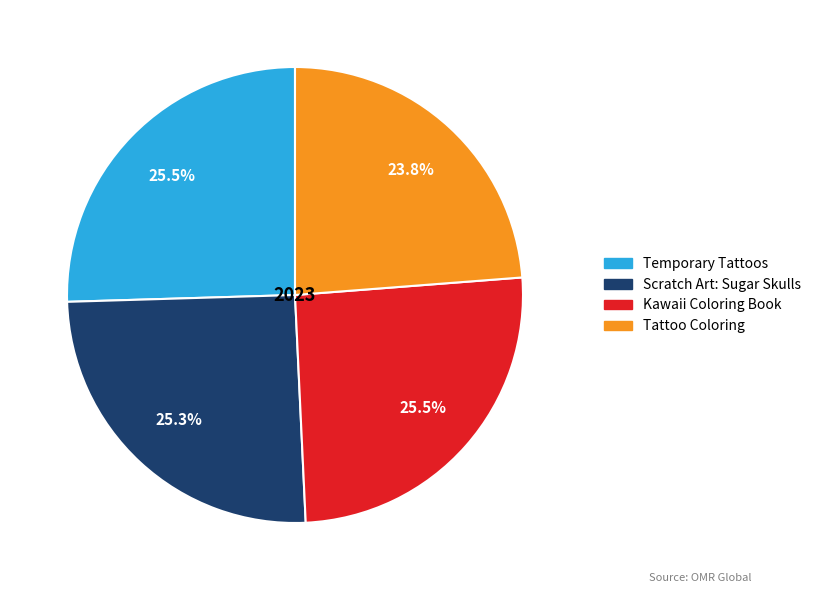

The Tattoo Coloring slice represents 24% of the pie. True or false?

True